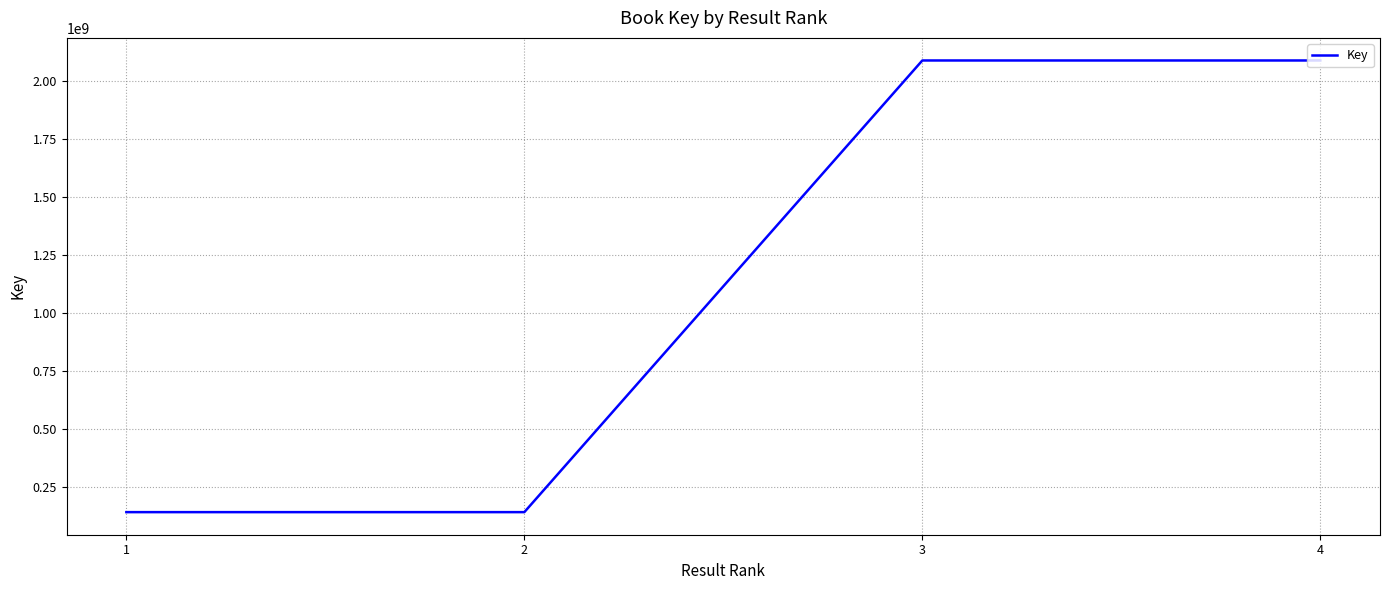

What is the smallest value displayed?

140164168